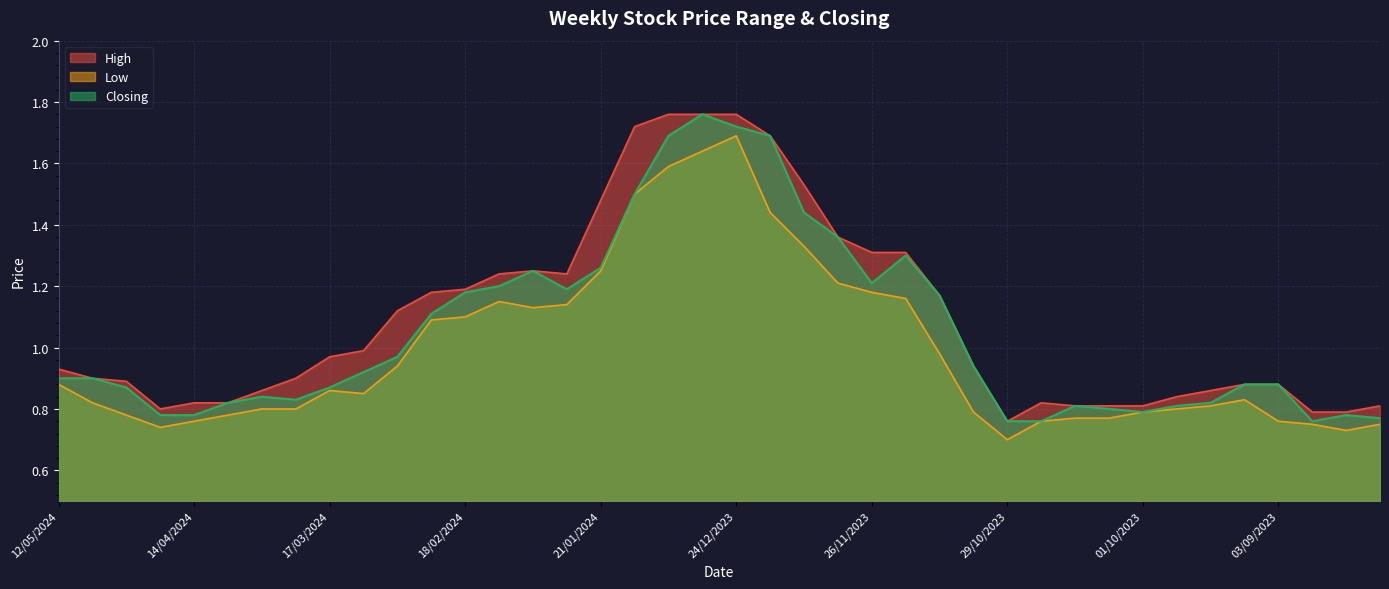

At which label does High reach its minimum?

29/10/2023